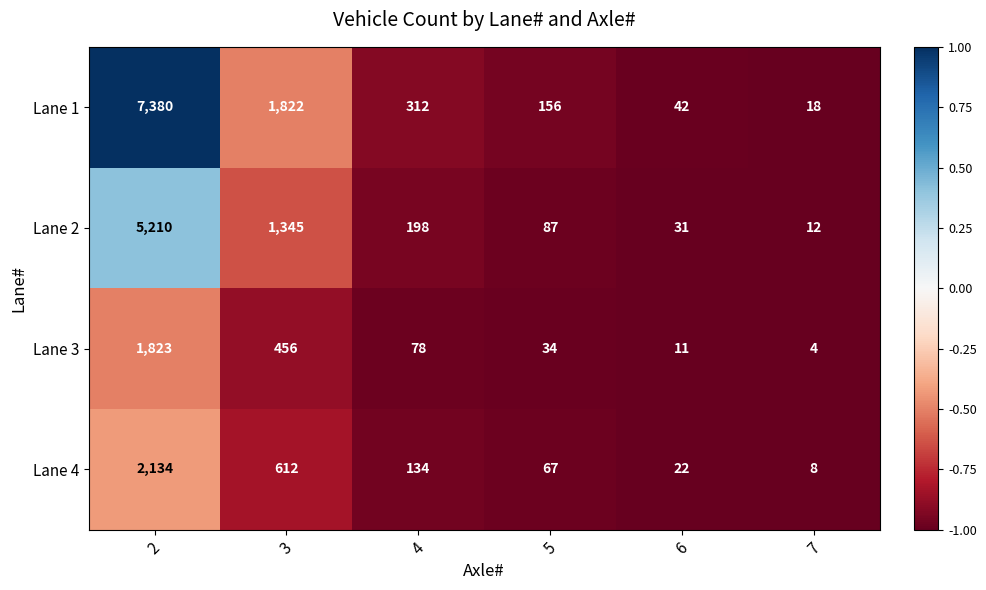

Which series has the largest total across all categories?

Lane 1